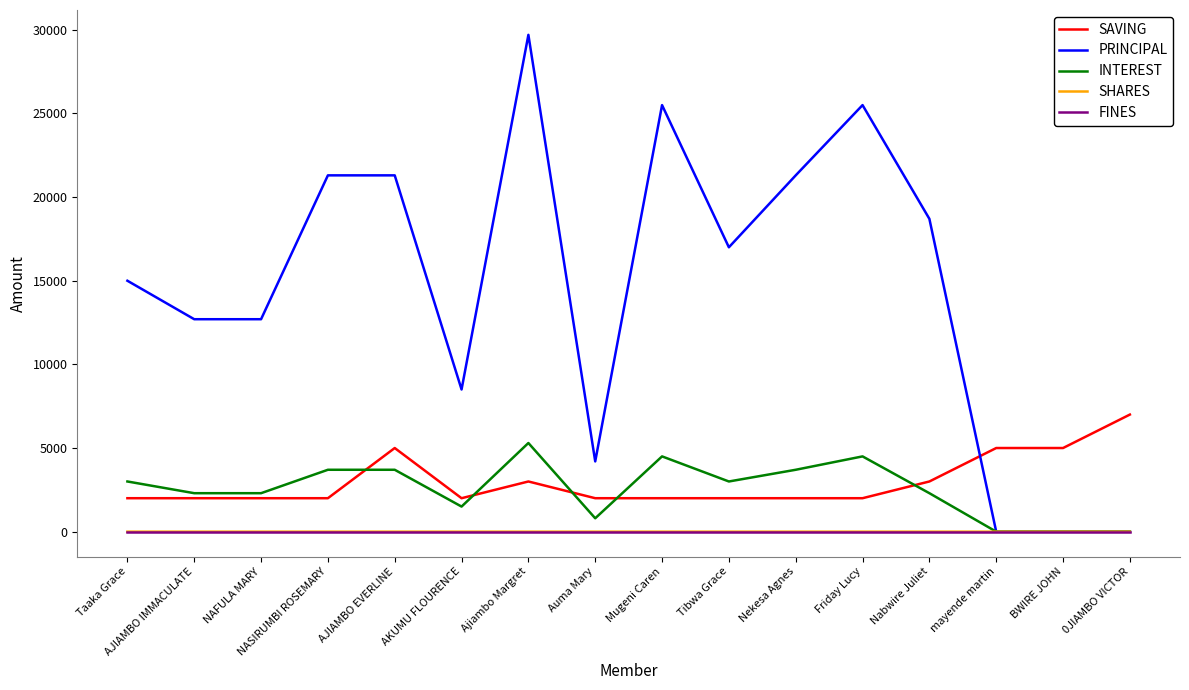

Is the value of SAVING at mayende martin greater than the value of FINES at AKUMU FLOURENCE?

Yes